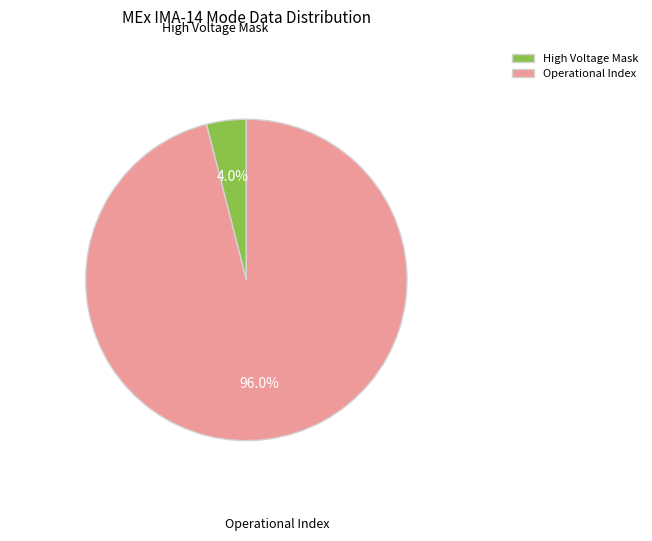

What is the total percentage of High Voltage Mask and Operational Index?

100.0%